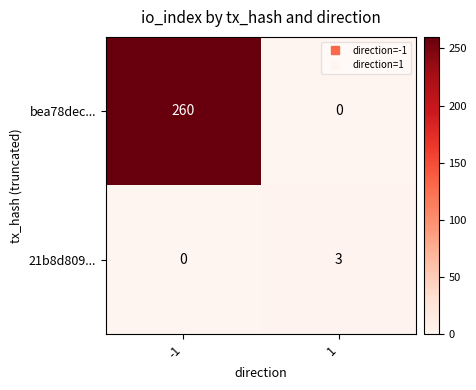

List the series in order of their overall mean, highest first.

bea78dec..., 21b8d809...